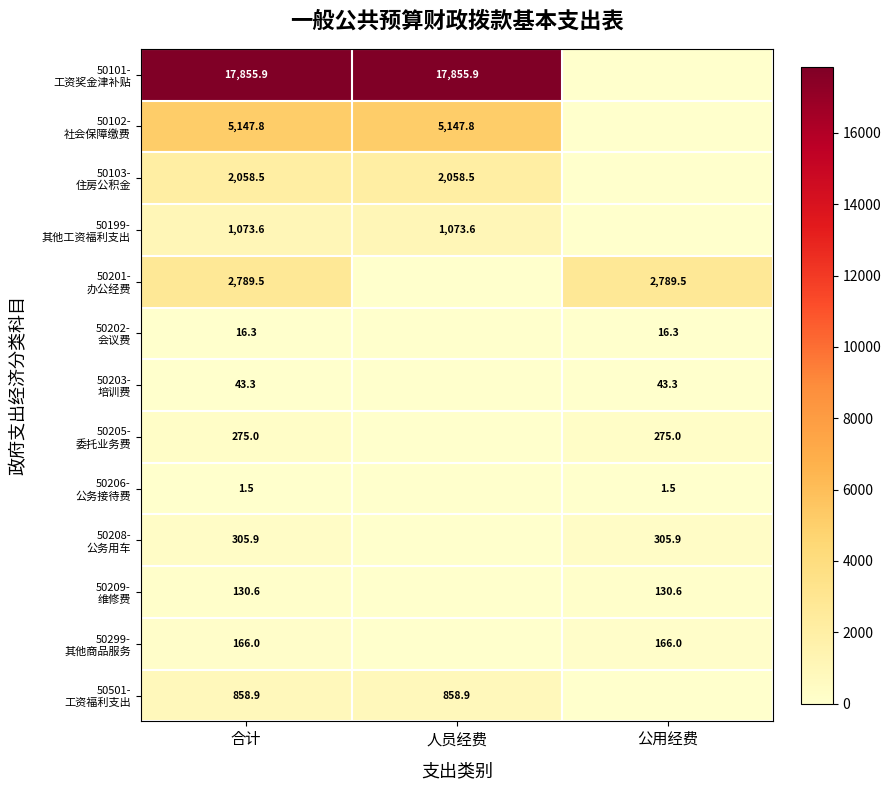

What is the maximum value for 50208- 公务用车?

305.9